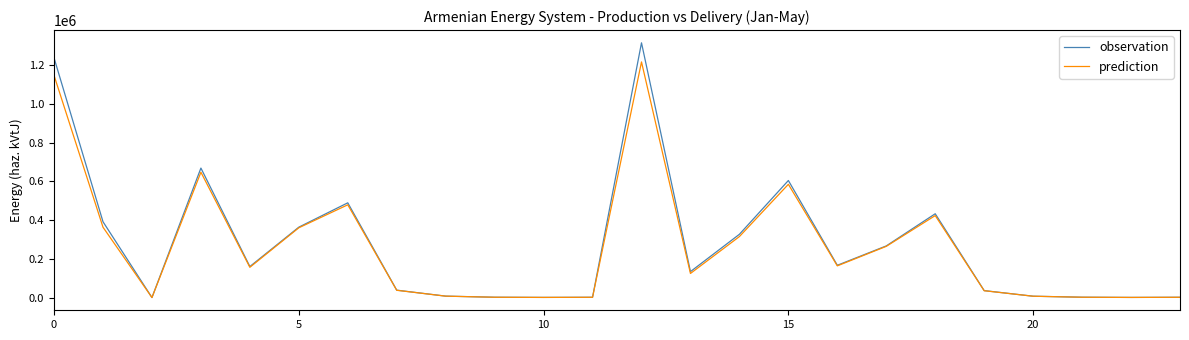

List the series in order of their peak value, highest first.

observation, prediction